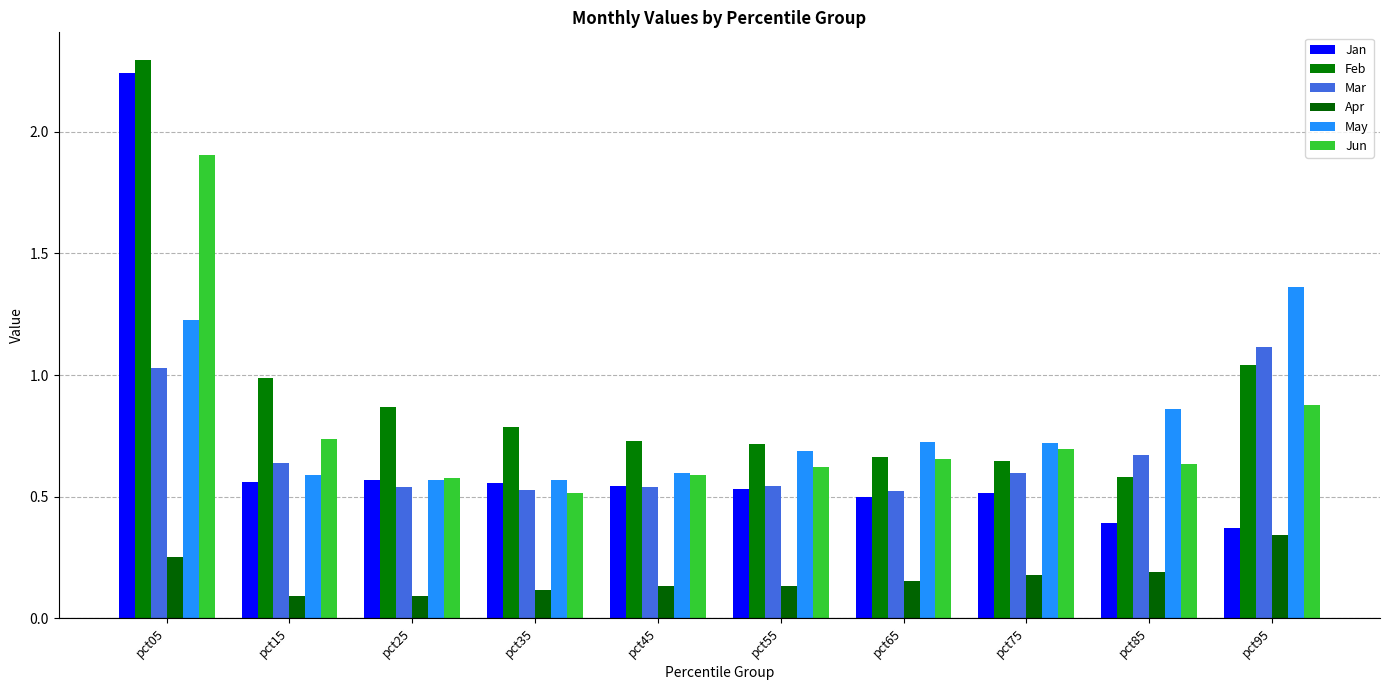

How many categories are shown in the chart?

10